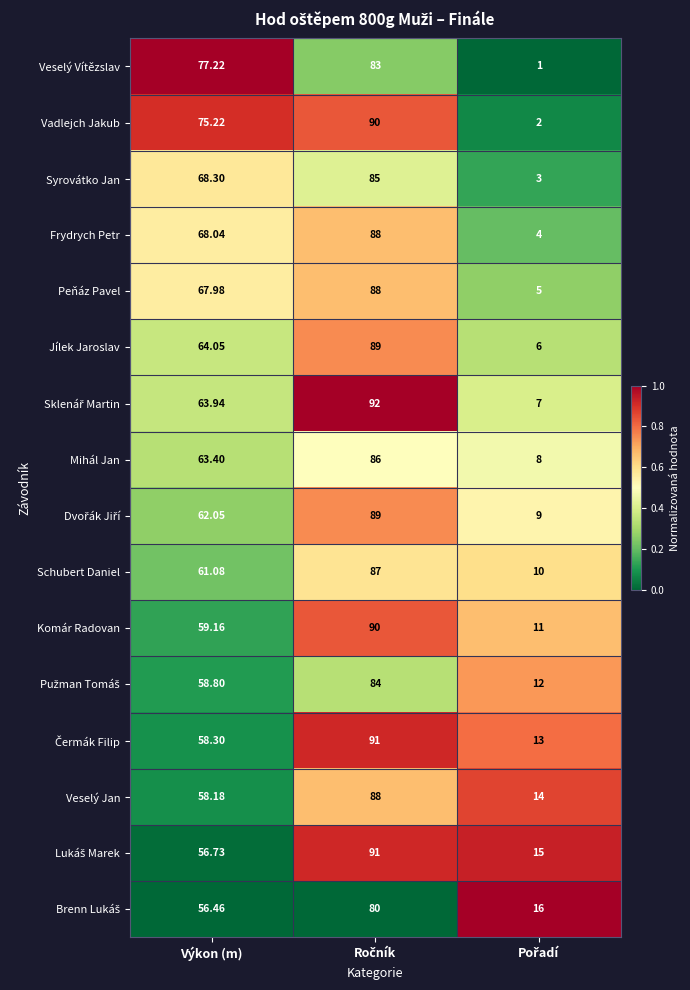

Which series has the widest spread of values?

Vadlejch Jakub